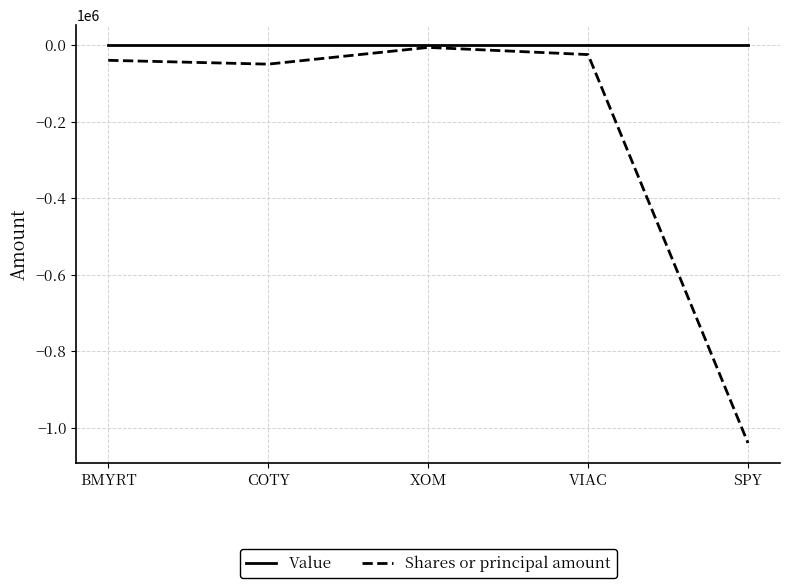

Reading left to right, extract all data points from this chart.

Value: 0	0	0	0	0
Shares or principal amount: -40000	-50000	-6300	-25000	-1040000